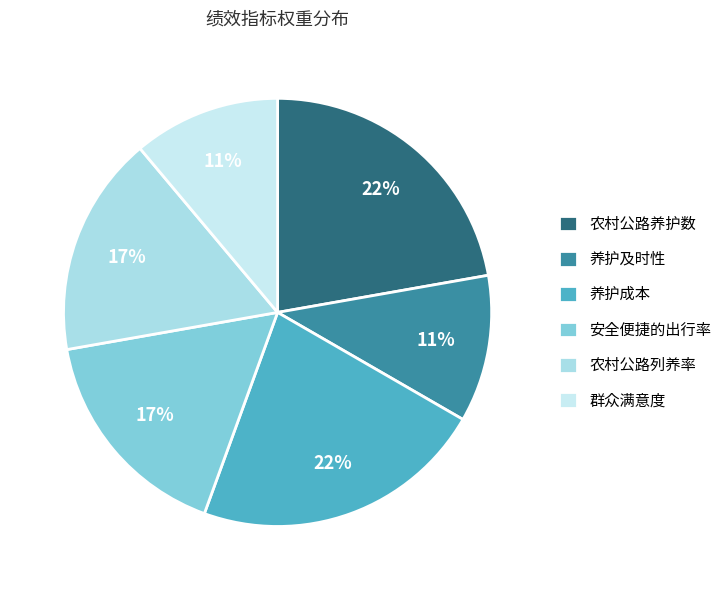

Do 群众满意度 and 农村公路列养率 together represent more than half of the pie?

No